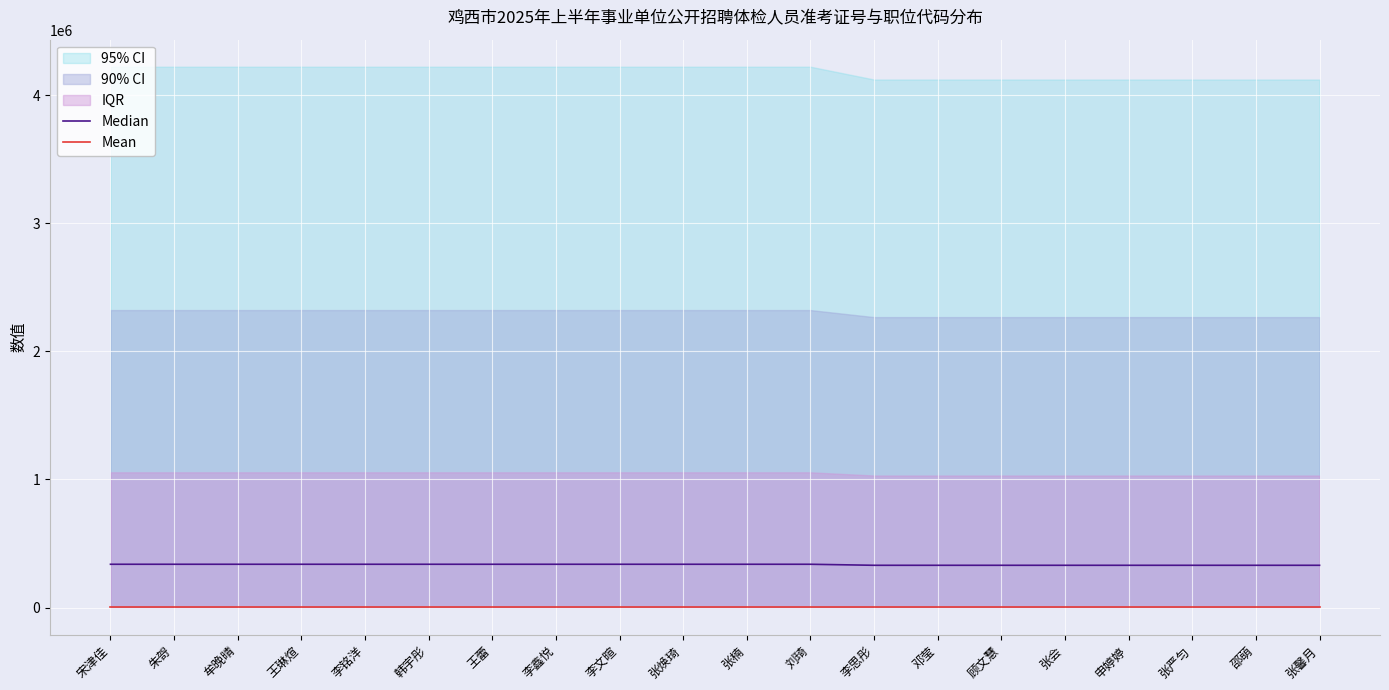

What is the difference between the second highest and minimum values in the Mean series?

0.3